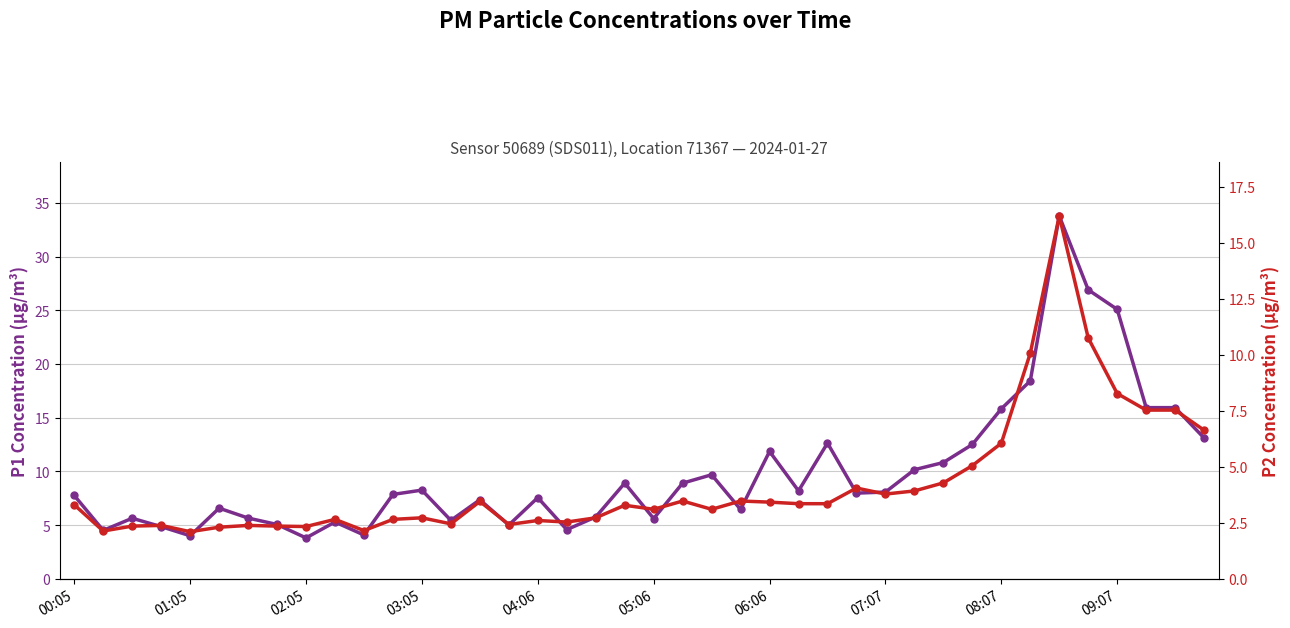

What is the maximum value shown in the chart?

33.8